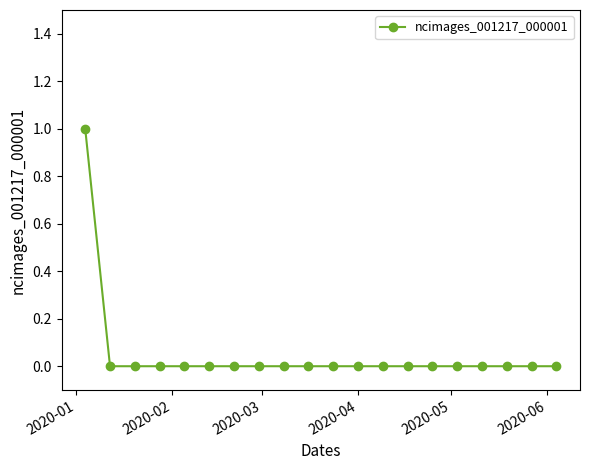

Does the chart display data point markers on the line(s)?

Yes